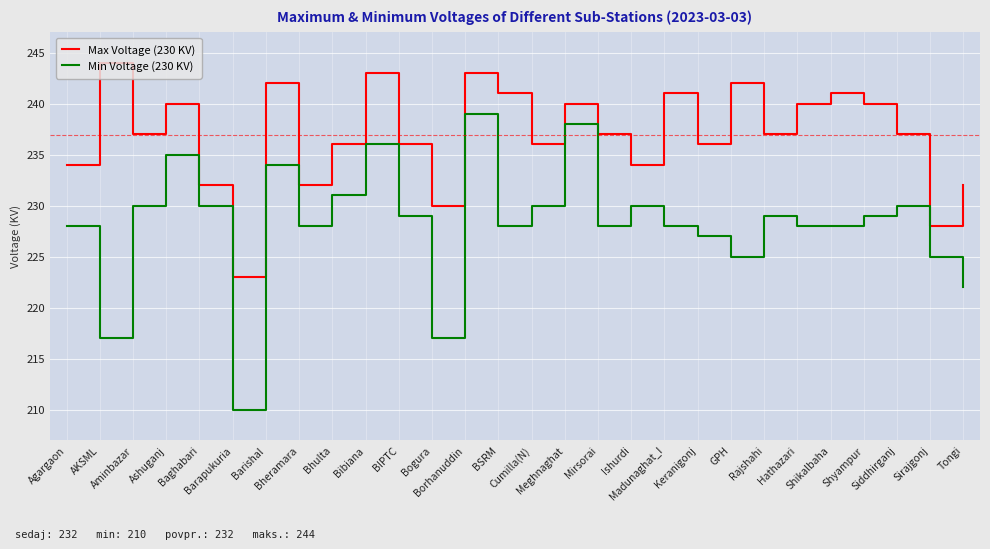

The value of Min Voltage (230 KV) at Meghnaghat is 166. True or false?

False